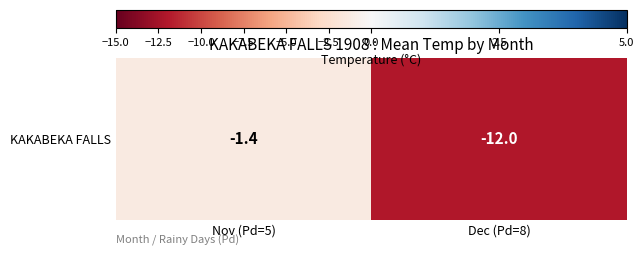

Count the number of data series in this chart.

1